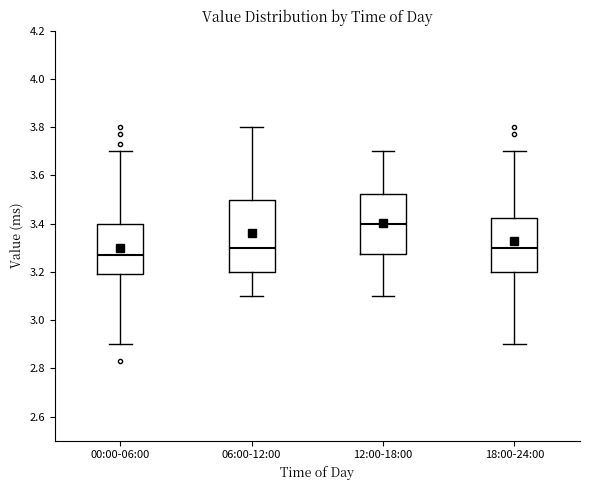

Which box has the highest median line?

12:00-18:00